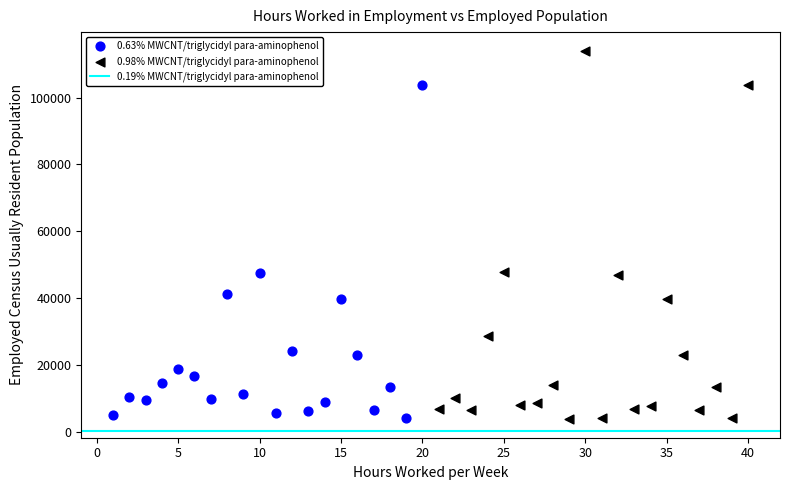

Which series has the largest Y range (max minus min)?

0.98% MWCNT/triglycidyl para-aminophenol